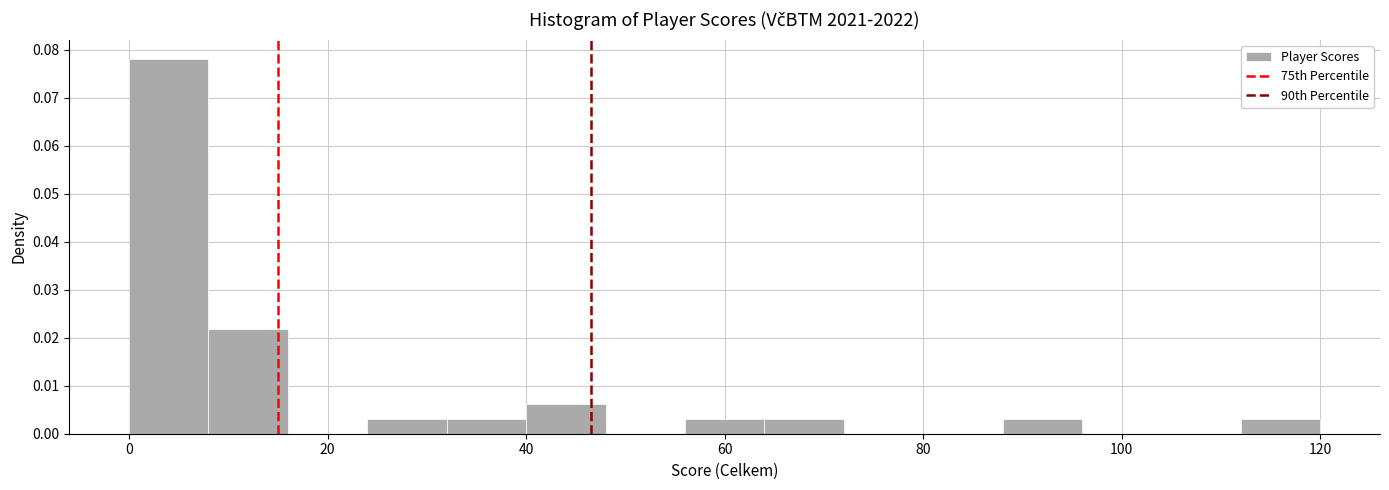

Reading left to right, transcribe this chart: for each bar, give the range it covers on the x-axis and its height. The values are not printed on the chart, so give them approximately, as read against the axis.

0 to 8: 0.078
8 to 16: 0.022
16 to 24: 0
24 to 32: 0.003
32 to 40: 0.003
40 to 48: 0.006
48 to 56: 0
56 to 64: 0.003
64 to 72: 0.003
72 to 80: 0
80 to 88: 0
88 to 96: 0.003
96 to 104: 0
104 to 112: 0
112 to 120: 0.003